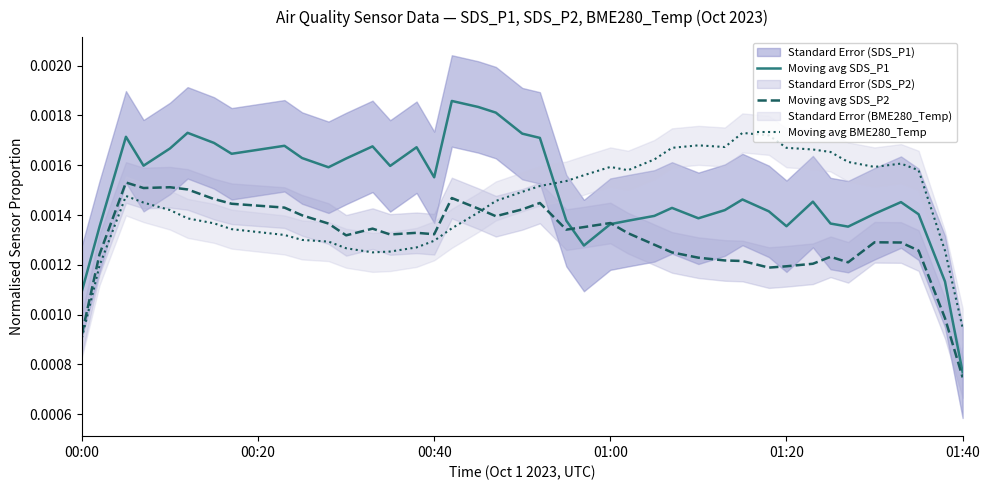

How many intersections are there between Moving avg BME280_Temp and Moving avg SDS_P1?

1